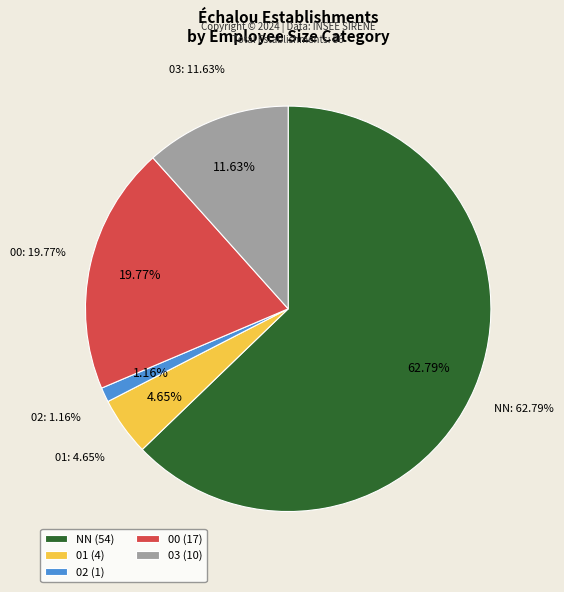

Is there any slice that represents more than half of the pie?

Yes